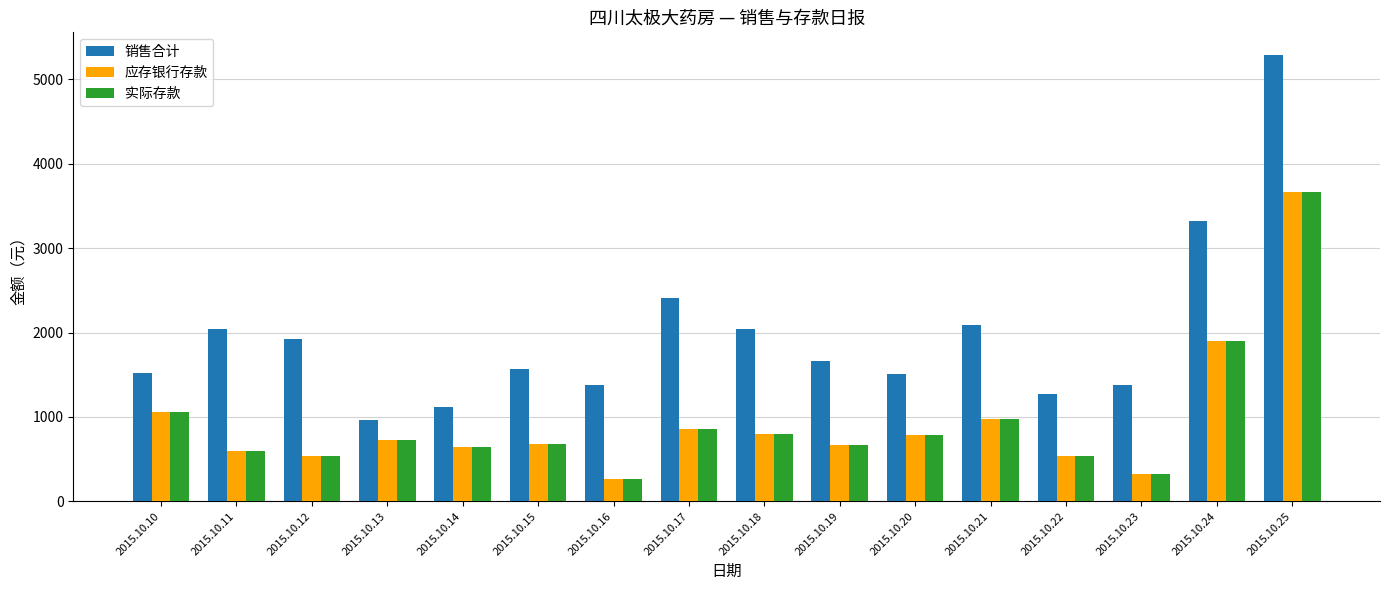

What is the value of the 实际存款 bar at the 16th from the left?

3664.4